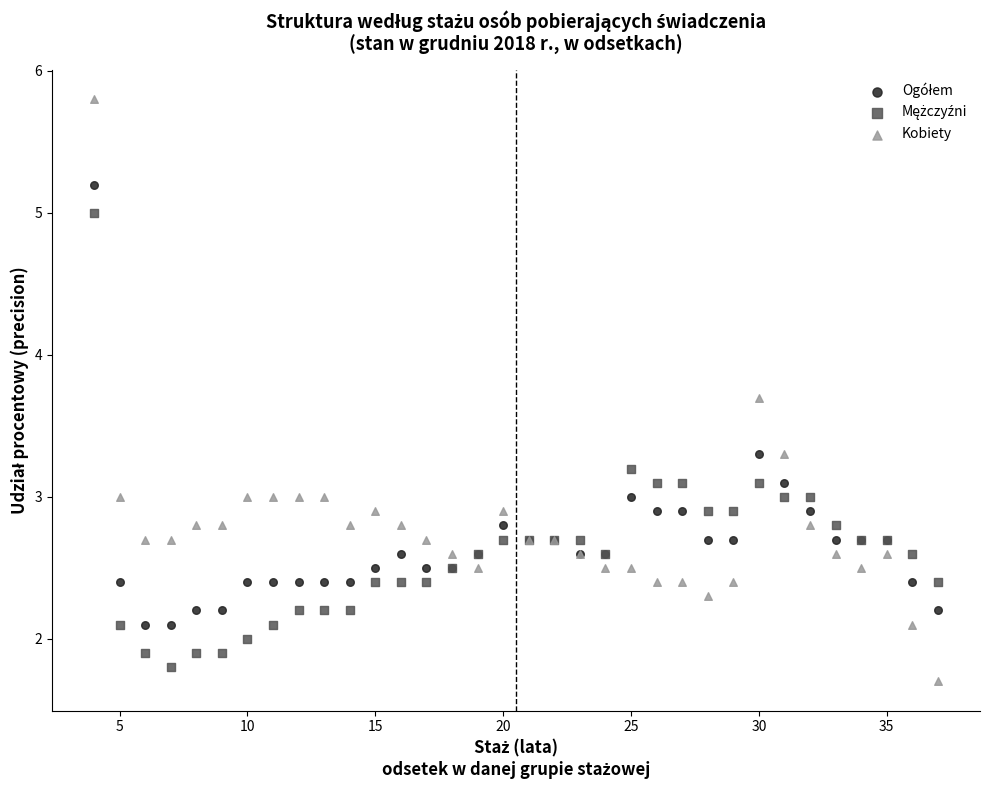

Which series has the widest spread of Y values?

Kobiety